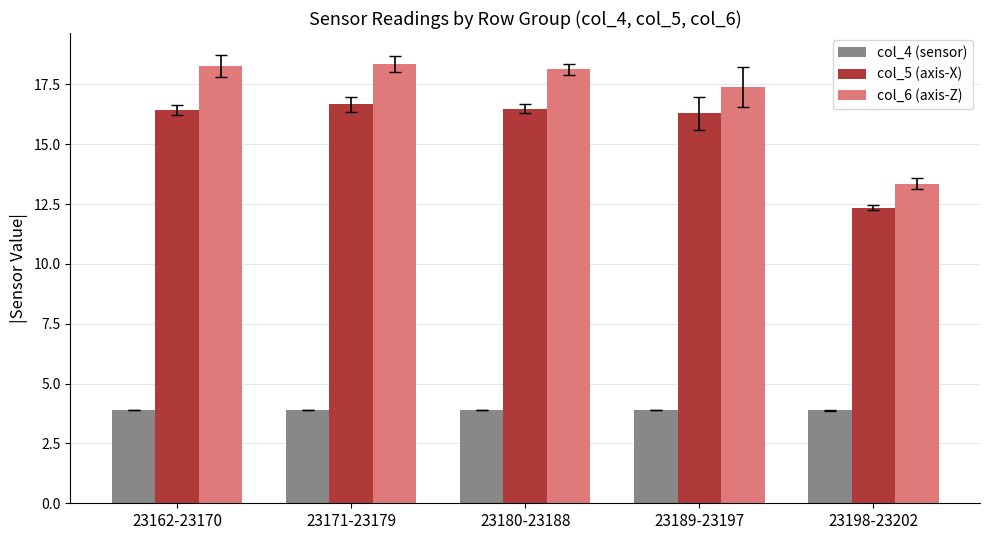

What is the average value of the col_5 (axis-X) series?

15.7